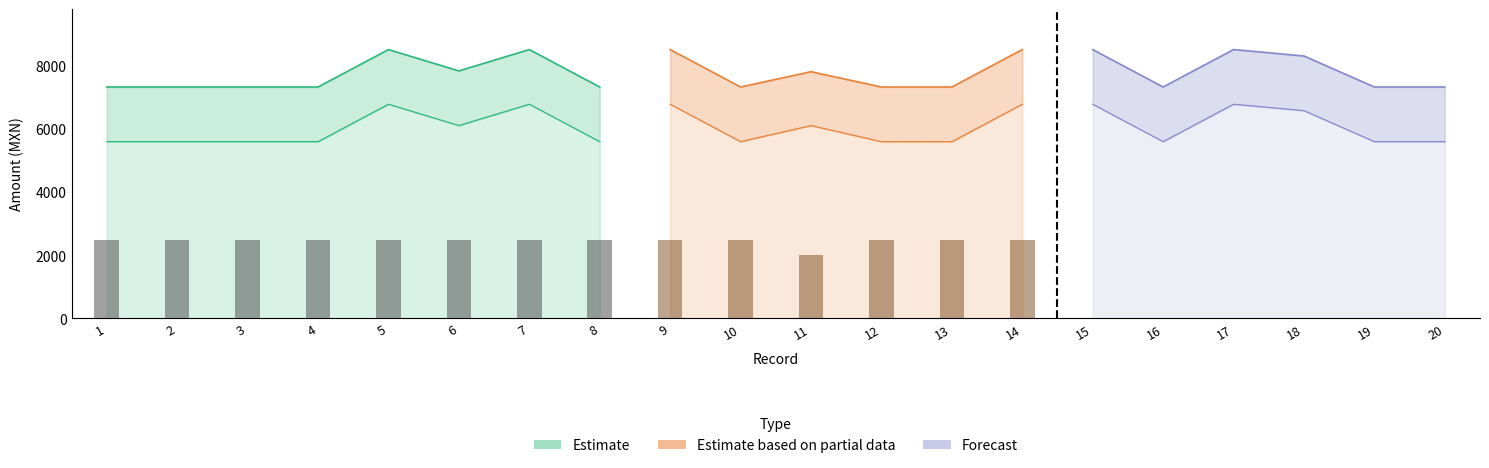

The SALARIO_PROMEDIO series shows 8520.6 at 15. True or false?

True